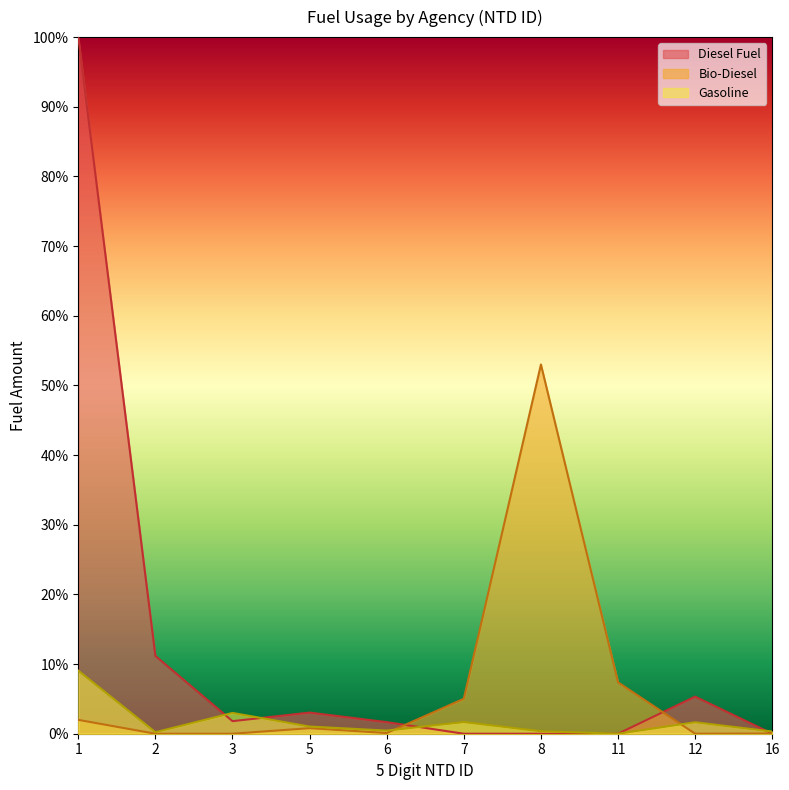

At which label does Gasoline reach its minimum?

11